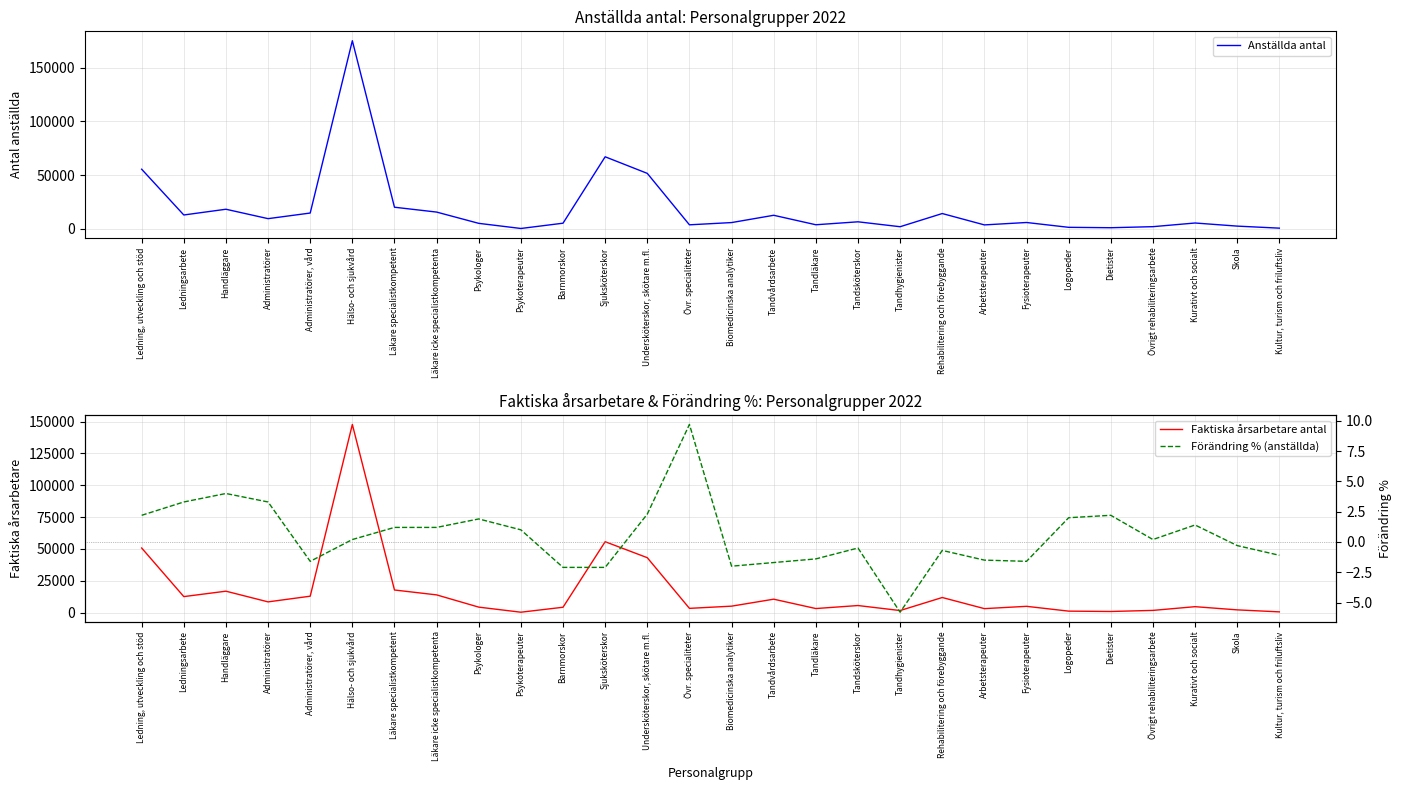

List the labels in order of Anställda antal value, largest first.

Hälso- och sjukvård, Sjuksköterskor, Ledning, utveckling och stöd, Undersköterskor, skötare m.fl., Läkare specialistkompetent, Handläggare, Läkare icke specialistkompetenta, Administratörer, vård, Rehabilitering och förebyggande, Ledningsarbete, Tandvårdsarbete, Administratörer, Tandsköterskor, Fysioterapeuter, Biomedicinska analytiker, Kurativt och socialt, Barnmorskor, Psykologer, Tandläkare, Övr. specialiteter, Arbetsterapeuter, Skola, Övrigt rehabiliteringsarbete, Tandhygienister, Logopeder, Dietister, Kultur, turism och friluftsliv, Psykoterapeuter